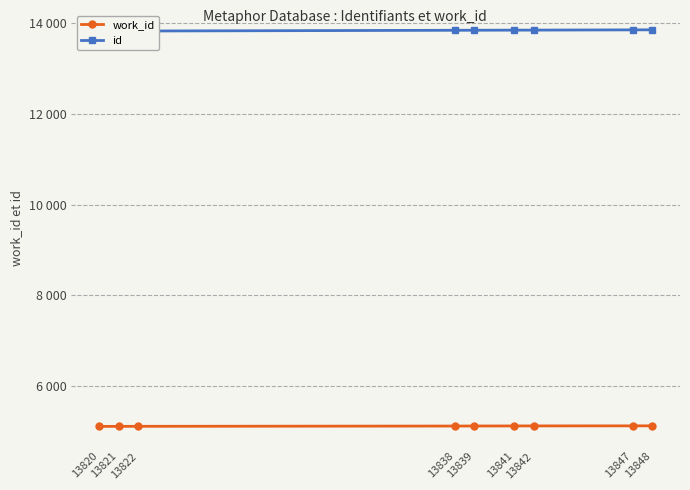

What is the lowest value of the work_id series?

5118